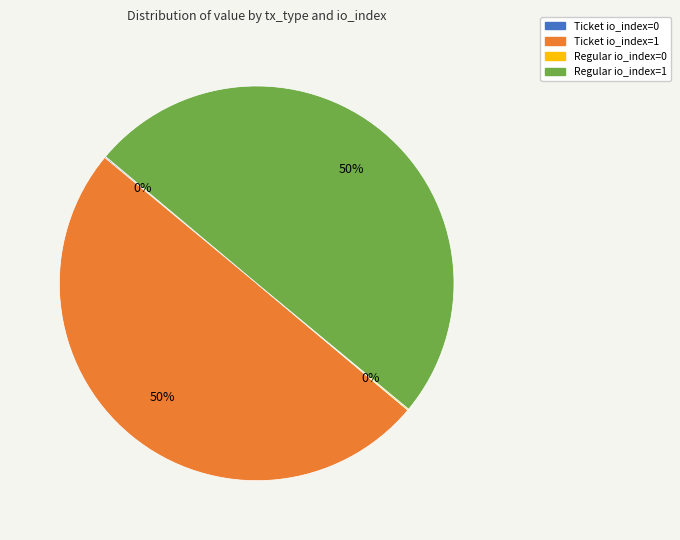

To the nearest percent, what is the average slice percentage?

25%